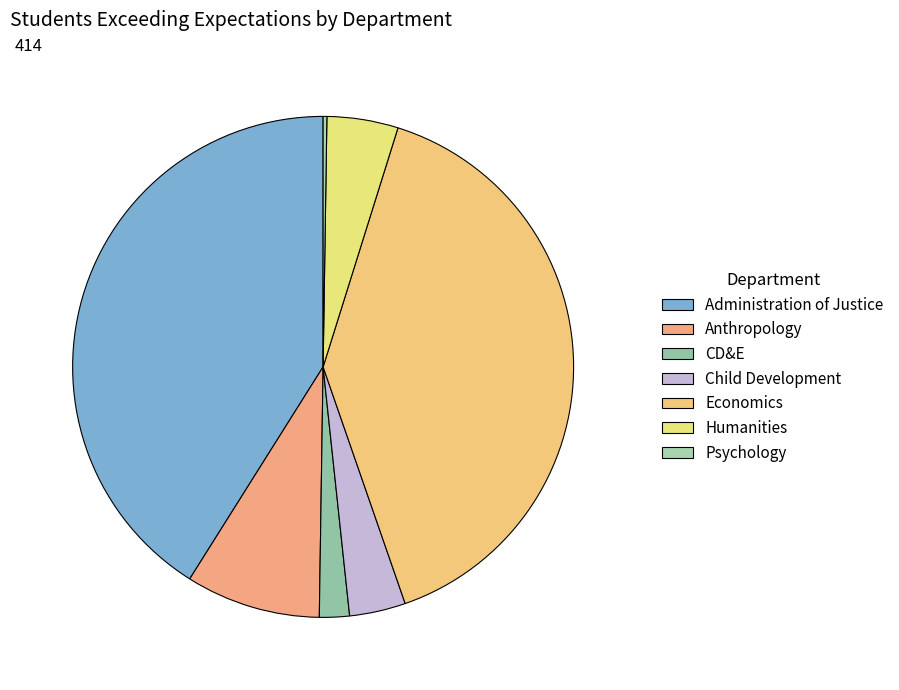

To the nearest percent, what portion does CD&E represent?

2%